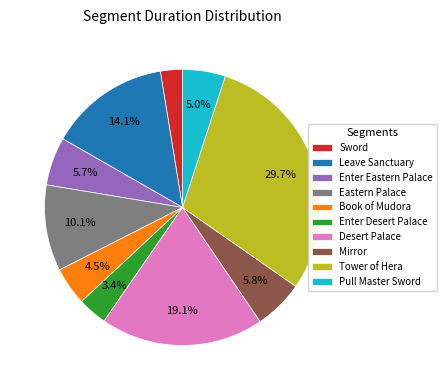

To the nearest percent, what is the average slice percentage?

10%